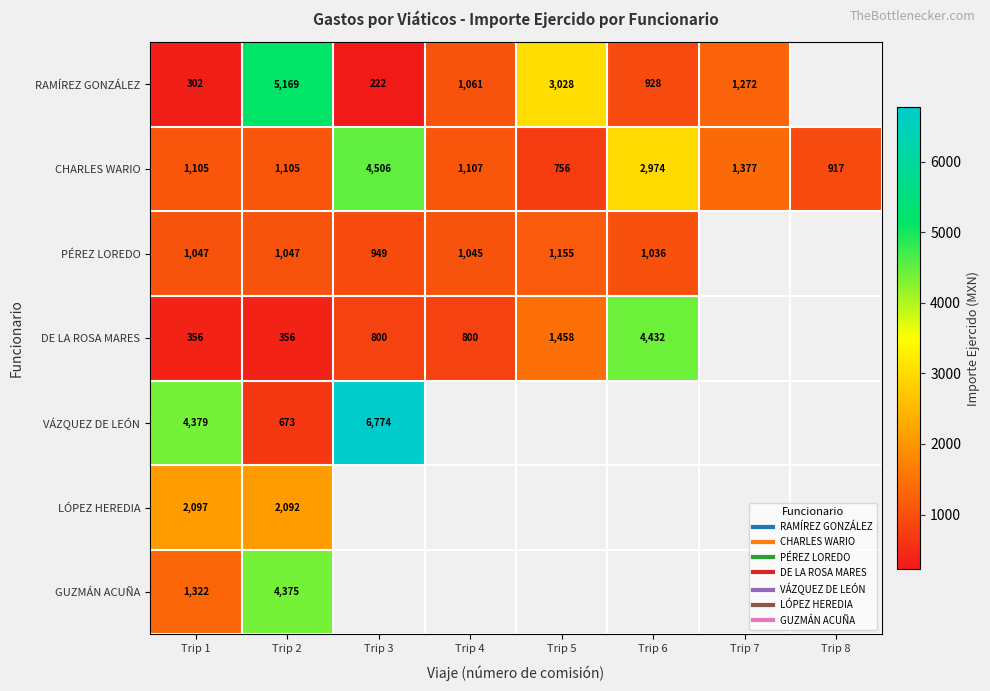

List the labels in order of VÁZQUEZ DE LEÓN value, smallest first.

Trip 2, Trip 1, Trip 3, Trip 4, Trip 5, Trip 6, Trip 7, Trip 8